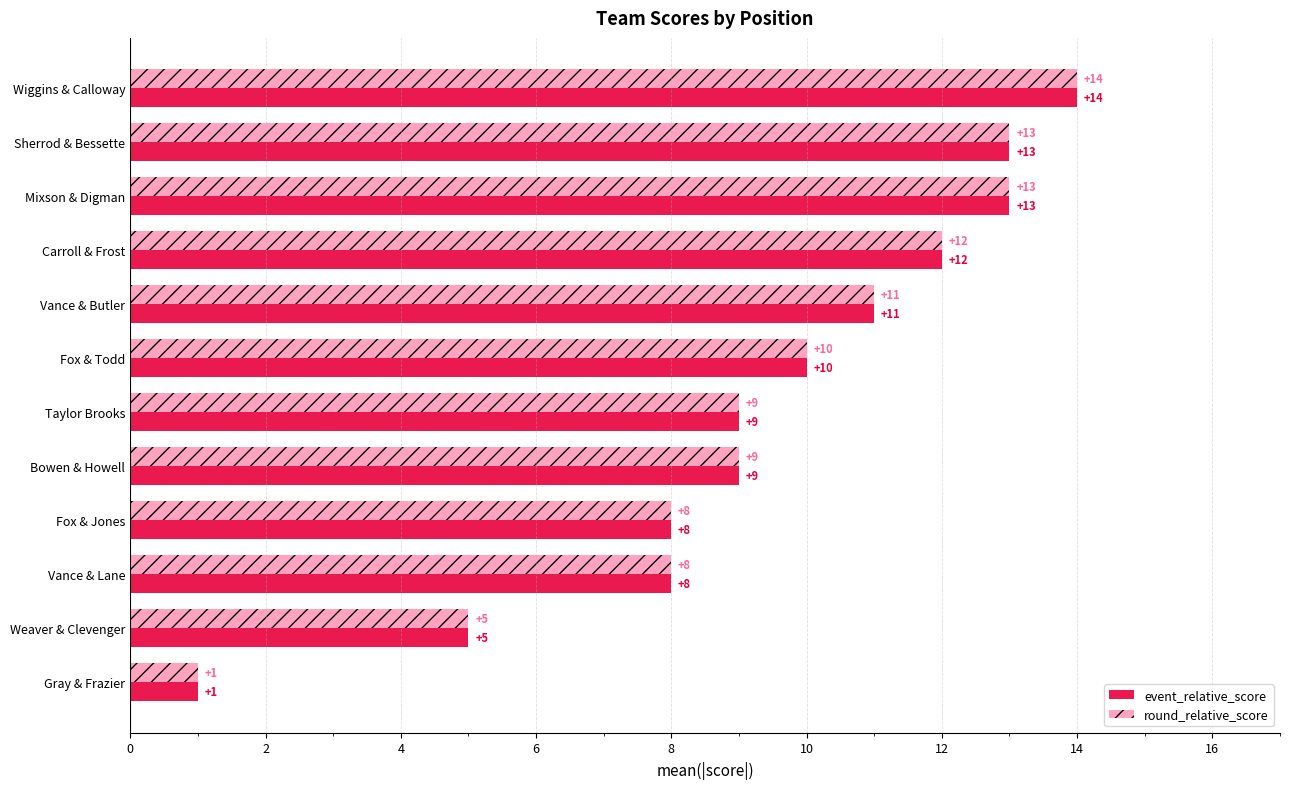

What is the sum of the event_relative_score values at Fox & Todd and Weaver & Clevenger?

15